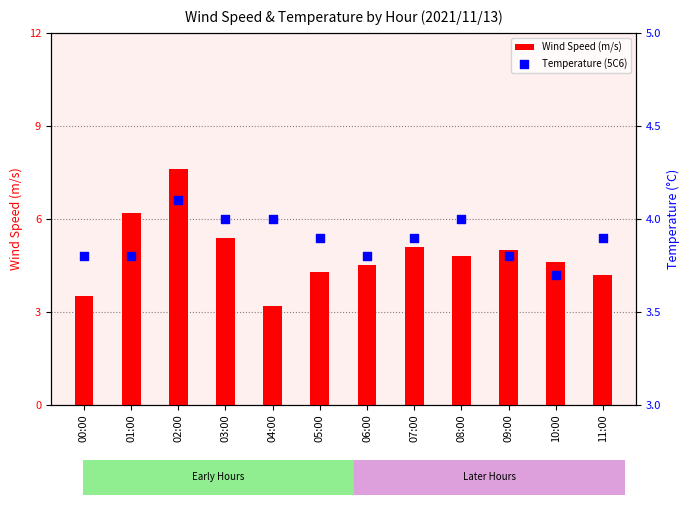

Which series has the widest spread of Y values?

Wind Speed (m/s)